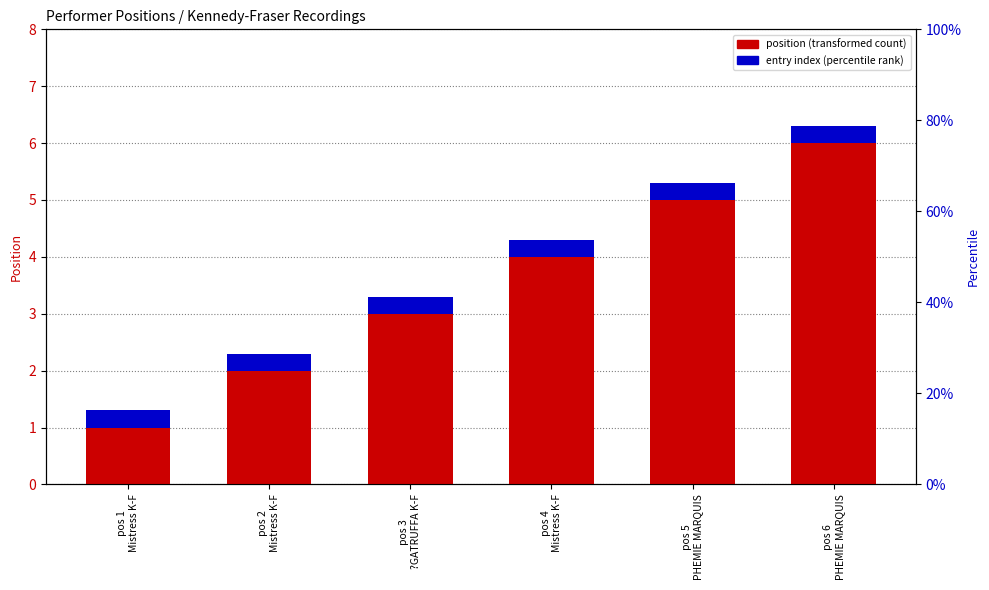

How many categories are shown in the chart?

6